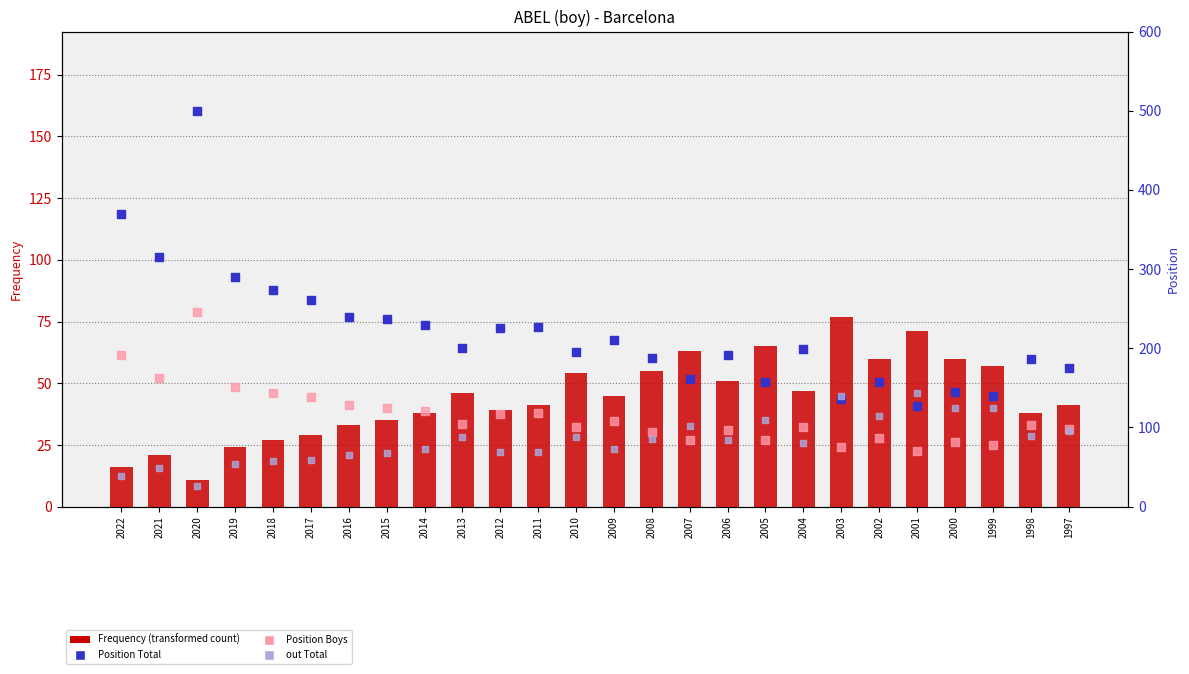

Which series contains the lowest Y value?

Frequency (transformed count)